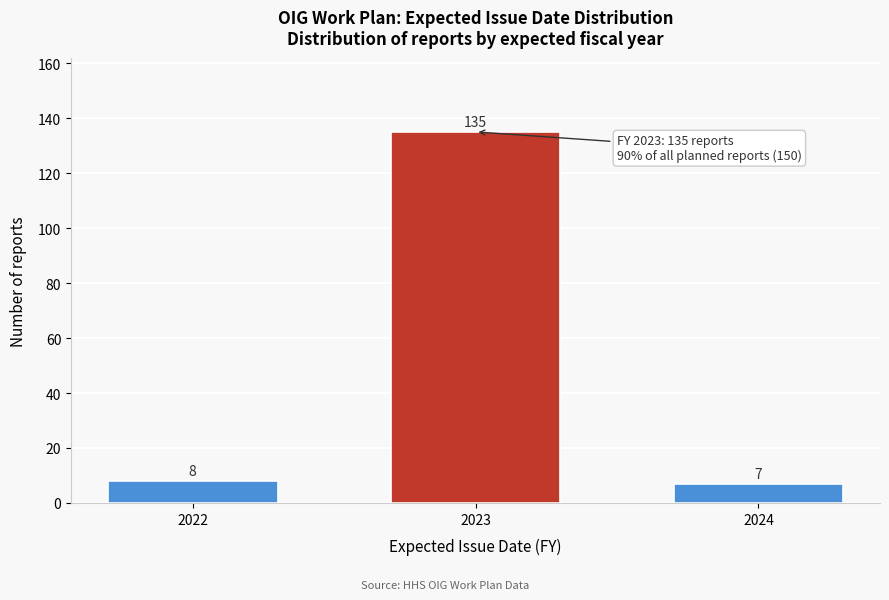

Reading left to right, list all the values displayed in this chart.

2022=8	2023=135	2024=7